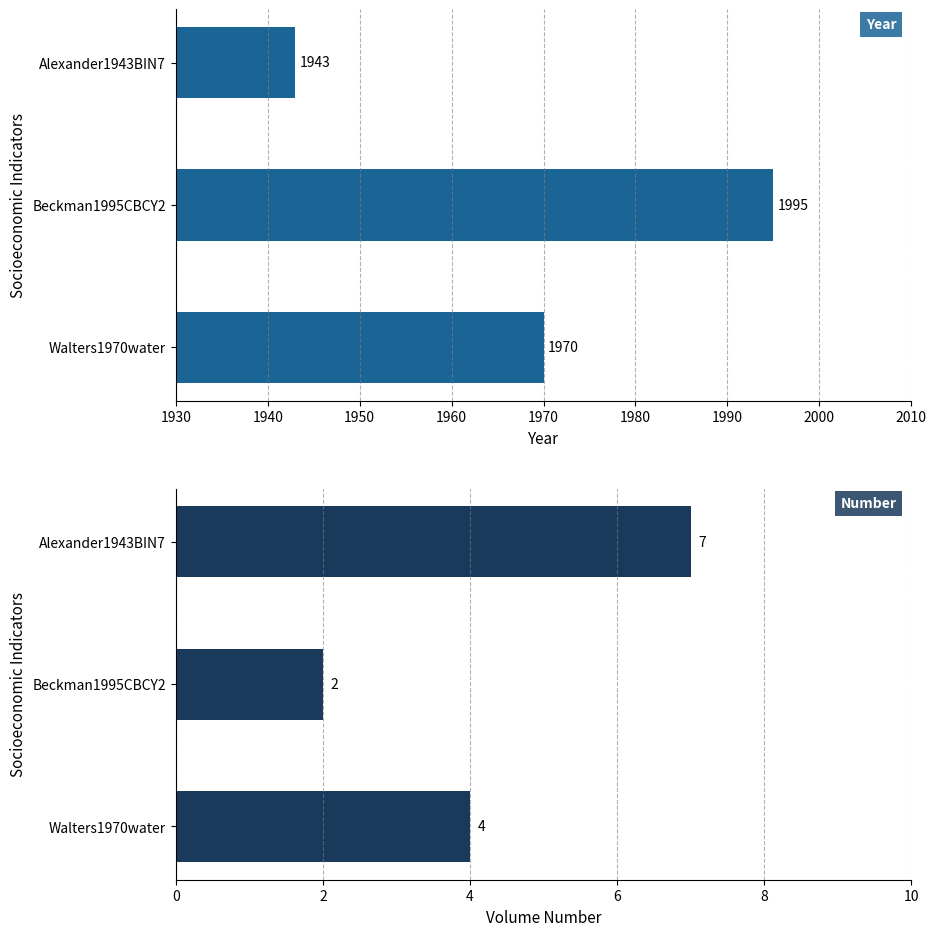

Is the value of number at Walters1970water greater than the value of year at Walters1970water?

No